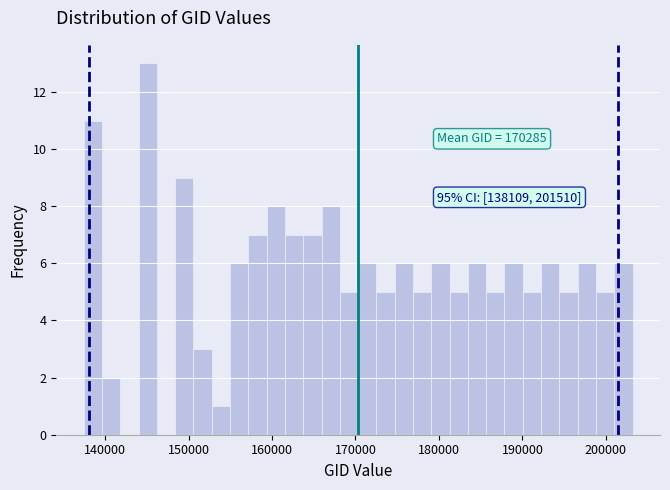

Around what value on the x-axis is the tallest bar? Give the approximate position of its centre, as read against the axis.

145000